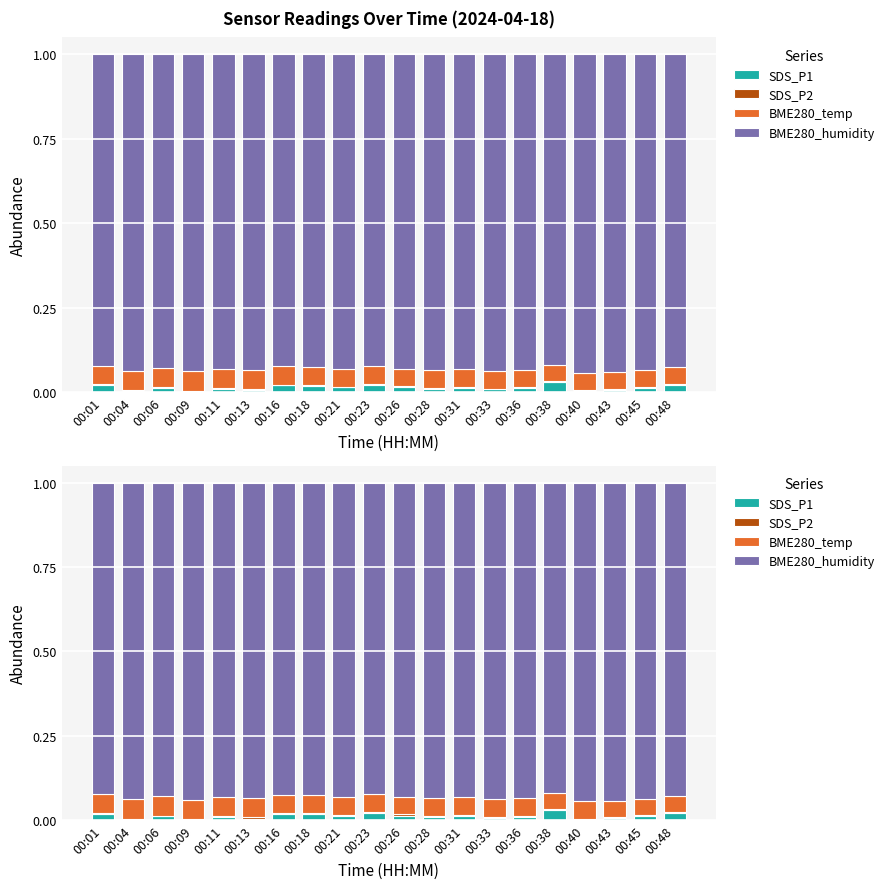

The value of BME280_temp at 00:45 is 0.0. True or false?

True